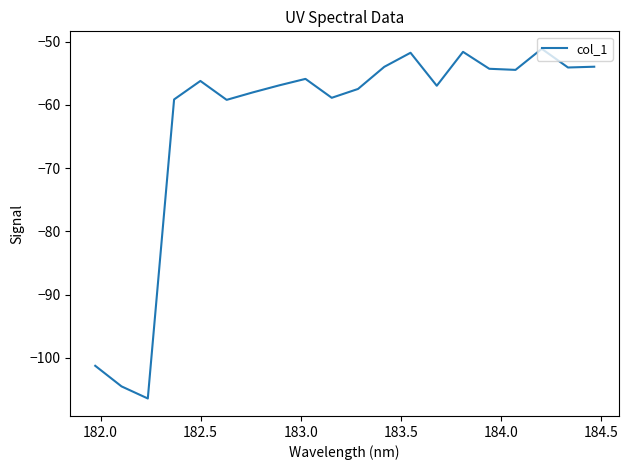

What is the maximum value shown in the chart?

-51.1